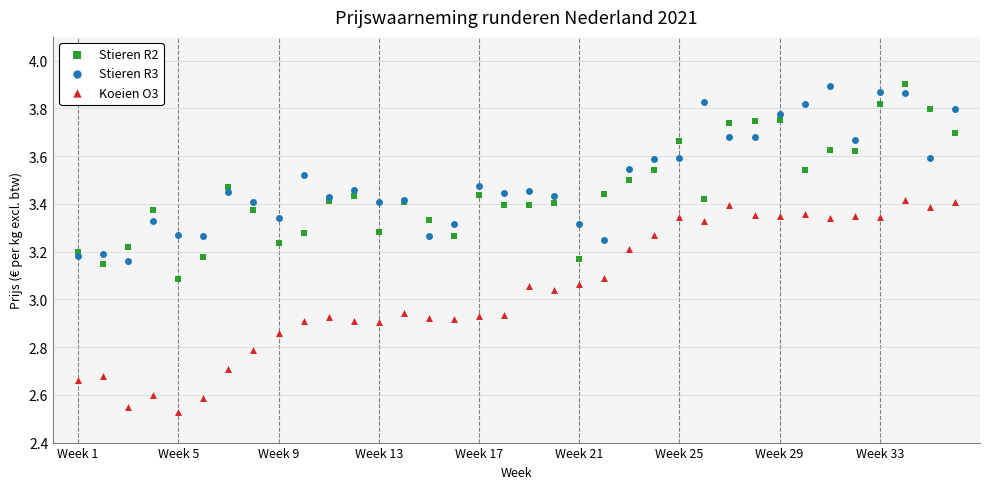

Which series contains the lowest Y value?

Koeien O3